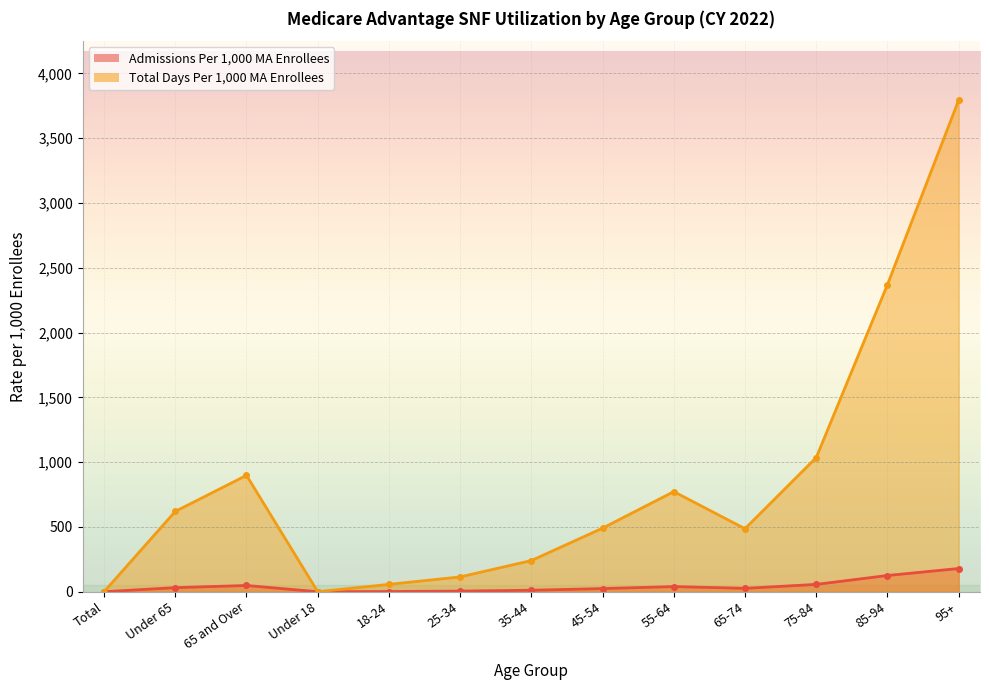

Which series changed the most between Under 65 and 65 and Over?

Total Days Per 1,000 MA Enrollees